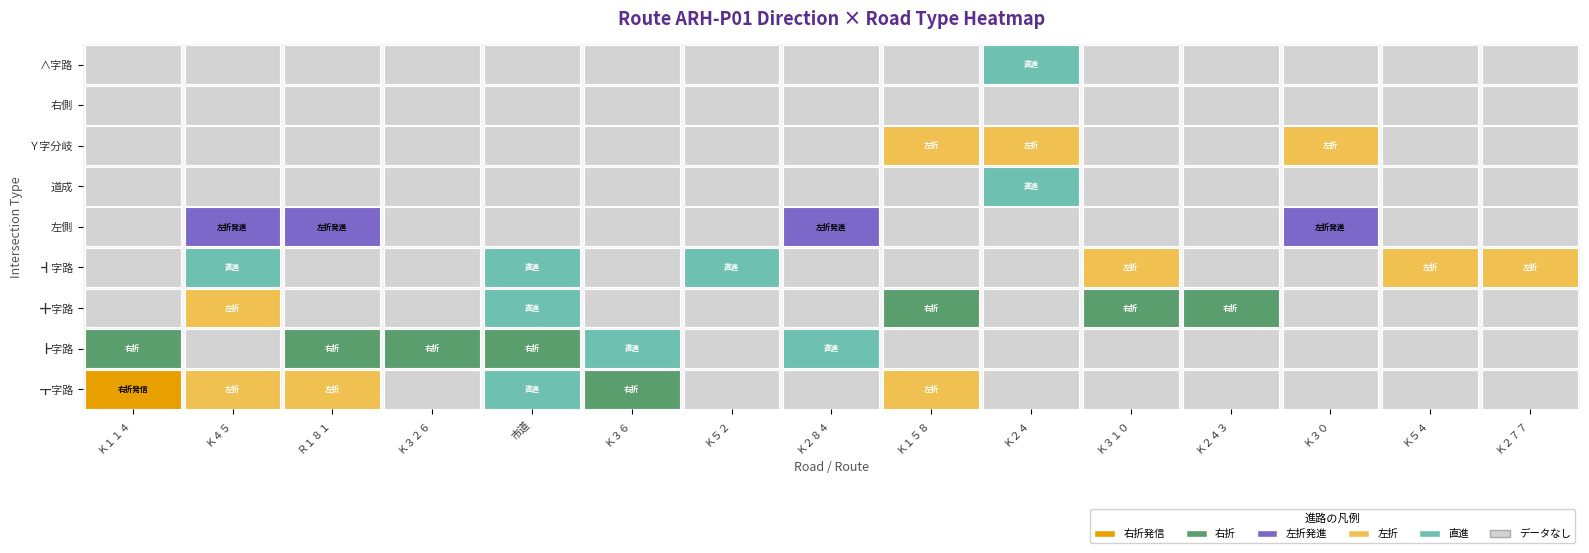

What is the maximum value shown in the chart?

1